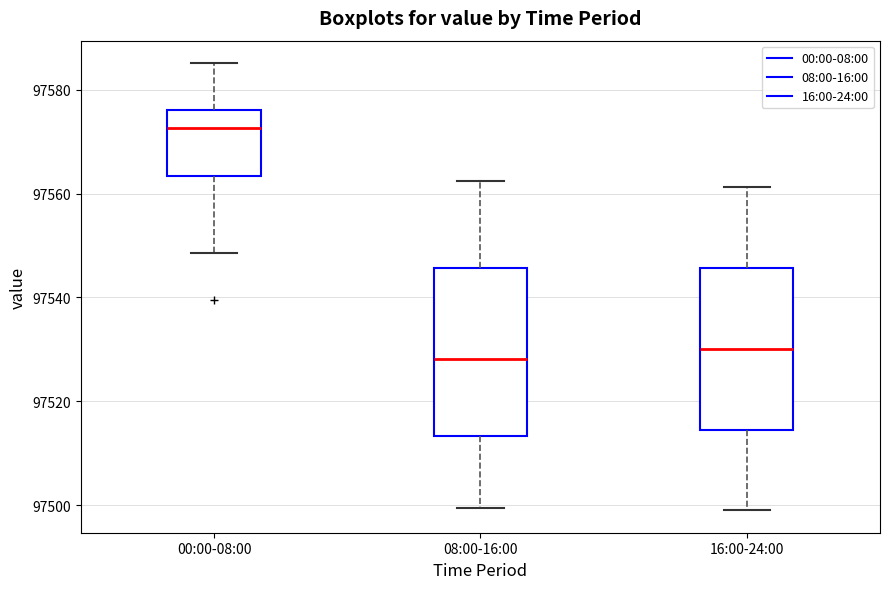

Which box has the highest median line?

00:00-08:00